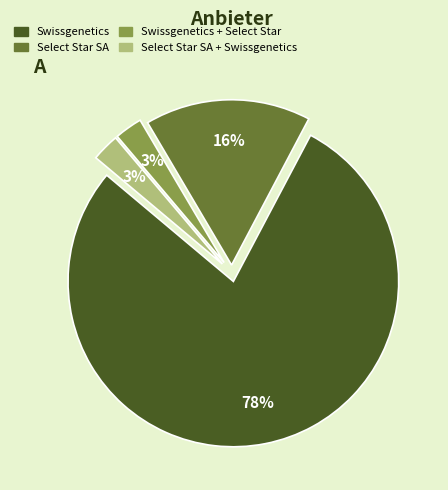

How many segments does this pie chart have?

4